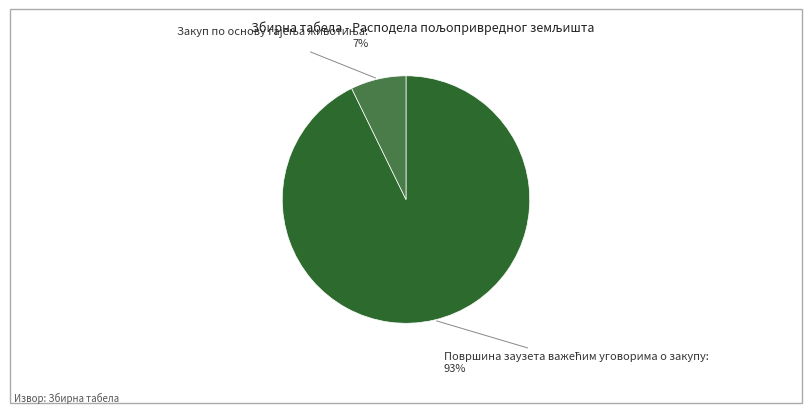

To the nearest percent, what is the difference between the largest and smallest slice percentages?

86%